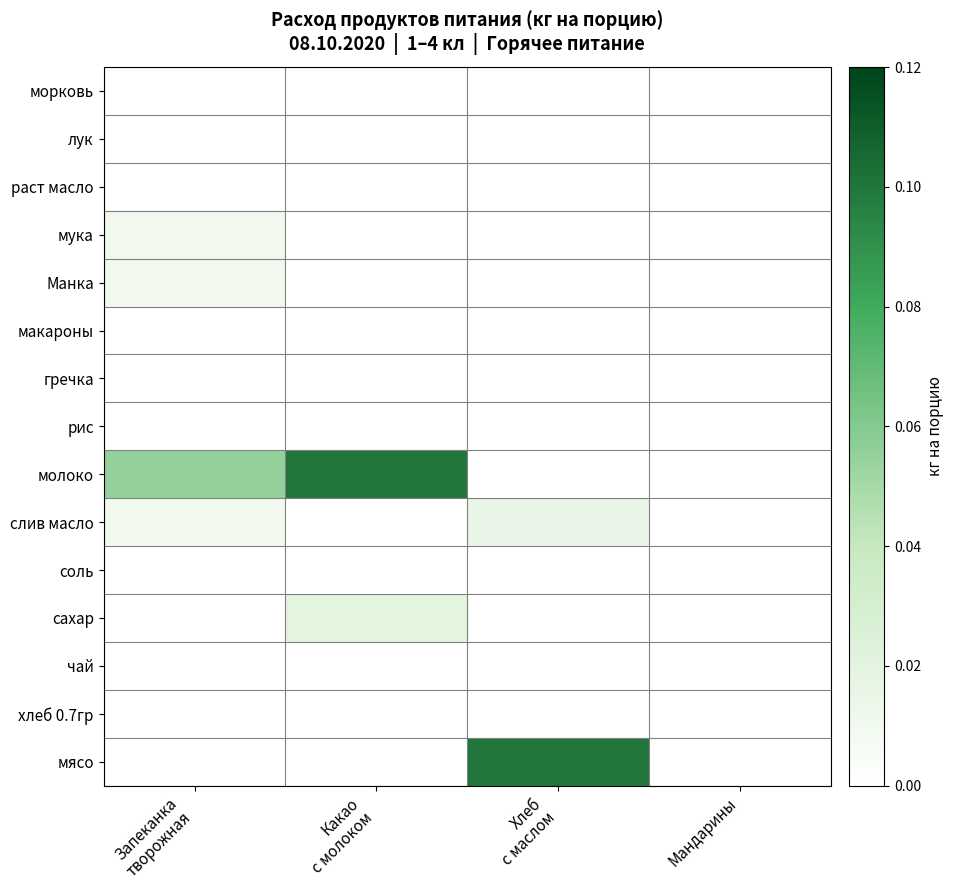

Reading left to right, what are all the values shown in this chart?

мясо: Запеканка
творожная=0.0	Какао
с молоком=0.0	Хлеб
с маслом=0.1	Мандарины=0.0
хлеб 0.7гр: Запеканка
творожная=0.0	Какао
с молоком=0.0	Хлеб
с маслом=0.0	Мандарины=0.0
чай: Запеканка
творожная=0.0	Какао
с молоком=0.0	Хлеб
с маслом=0.0	Мандарины=0.0
сахар: Запеканка
творожная=0.0	Какао
с молоком=0.0	Хлеб
с маслом=0.0	Мандарины=0.0
соль: Запеканка
творожная=0.0	Какао
с молоком=0.0	Хлеб
с маслом=0.0	Мандарины=0.0
слив масло: Запеканка
творожная=0.0	Какао
с молоком=0.0	Хлеб
с маслом=0.0	Мандарины=0.0
молоко: Запеканка
творожная=0.1	Какао
с молоком=0.1	Хлеб
с маслом=0.0	Мандарины=0.0
рис: Запеканка
творожная=0.0	Какао
с молоком=0.0	Хлеб
с маслом=0.0	Мандарины=0.0
гречка: Запеканка
творожная=0.0	Какао
с молоком=0.0	Хлеб
с маслом=0.0	Мандарины=0.0
макароны: Запеканка
творожная=0.0	Какао
с молоком=0.0	Хлеб
с маслом=0.0	Мандарины=0.0
Манка: Запеканка
творожная=0.0	Какао
с молоком=0.0	Хлеб
с маслом=0.0	Мандарины=0.0
мука: Запеканка
творожная=0.0	Какао
с молоком=0.0	Хлеб
с маслом=0.0	Мандарины=0.0
раст масло: Запеканка
творожная=0.0	Какао
с молоком=0.0	Хлеб
с маслом=0.0	Мандарины=0.0
лук: Запеканка
творожная=0.0	Какао
с молоком=0.0	Хлеб
с маслом=0.0	Мандарины=0.0
морковь: Запеканка
творожная=0.0	Какао
с молоком=0.0	Хлеб
с маслом=0.0	Мандарины=0.0